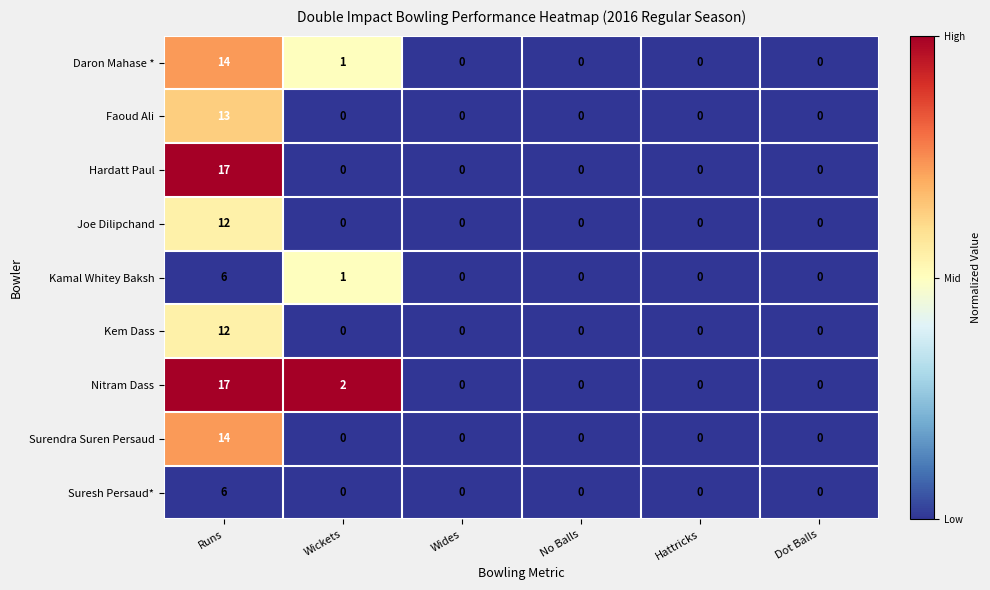

Which series has the largest total across all categories?

Nitram Dass